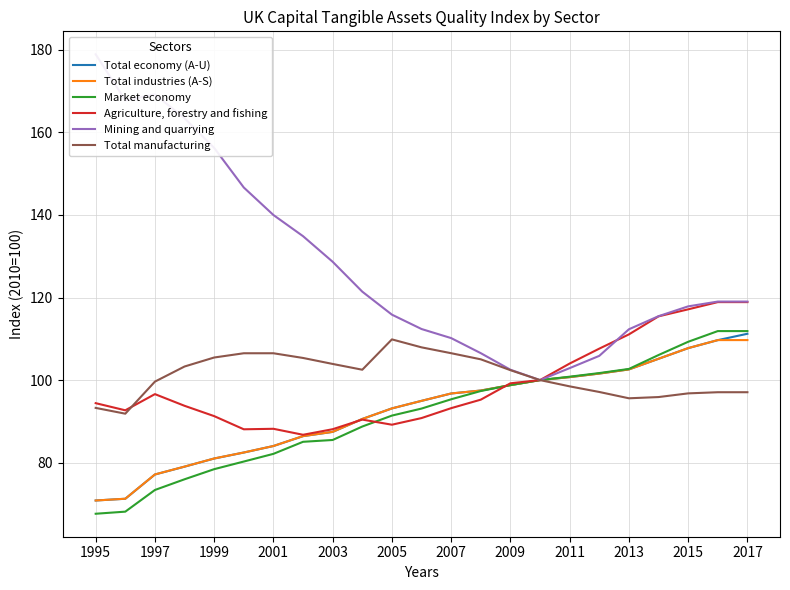

Is it true that Agriculture, forestry and fishing equals 137.0 at 2011?

False